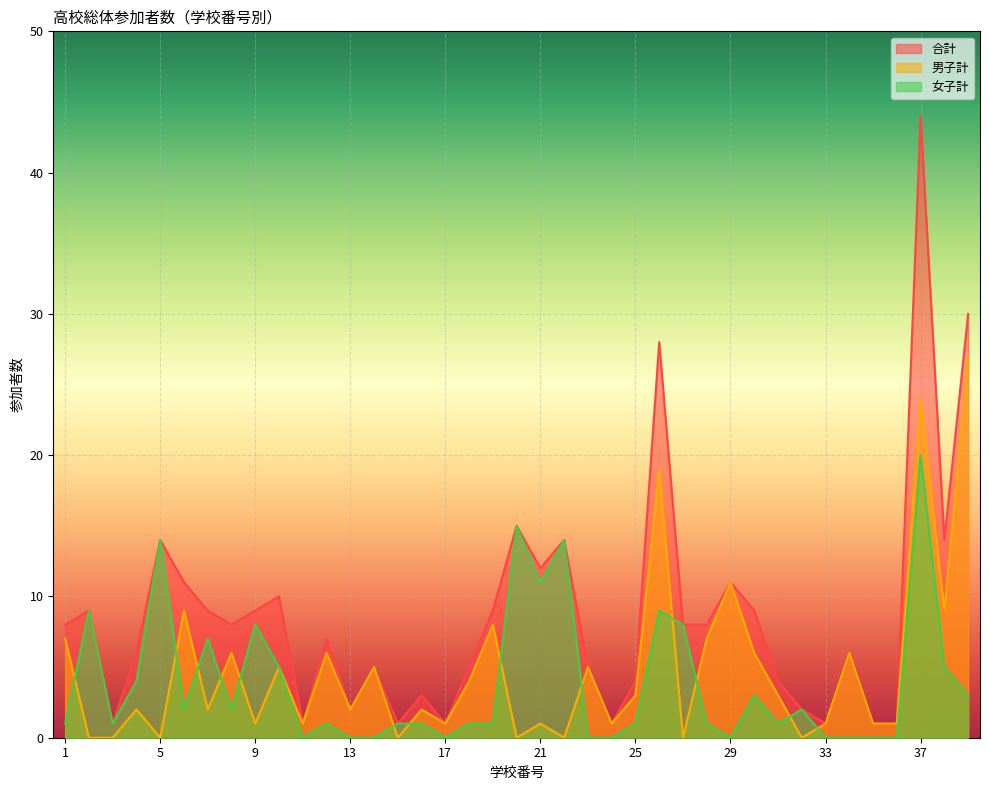

How many values in 女子計 are above zero?

28